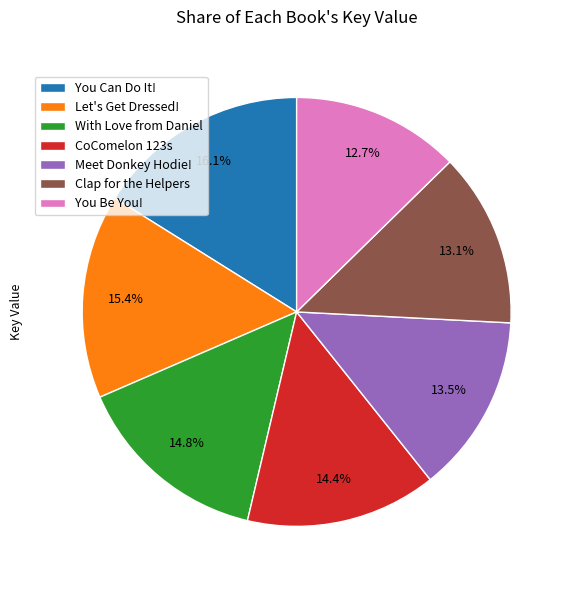

What is the ratio of the value at You Be You! to the value at Let's Get Dressed!?

0.8